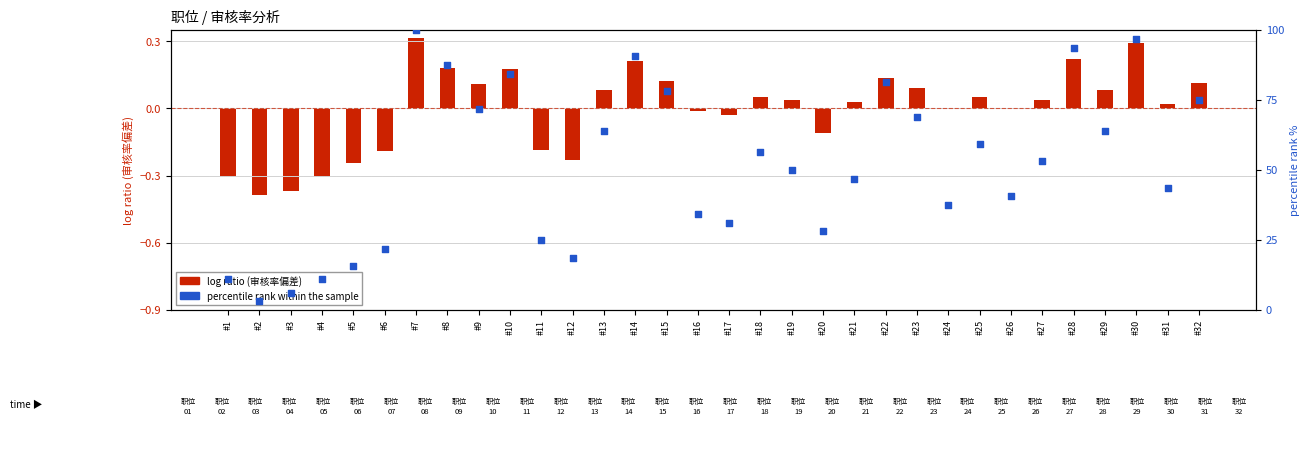

At which category is the sum across all series the highest?

#7